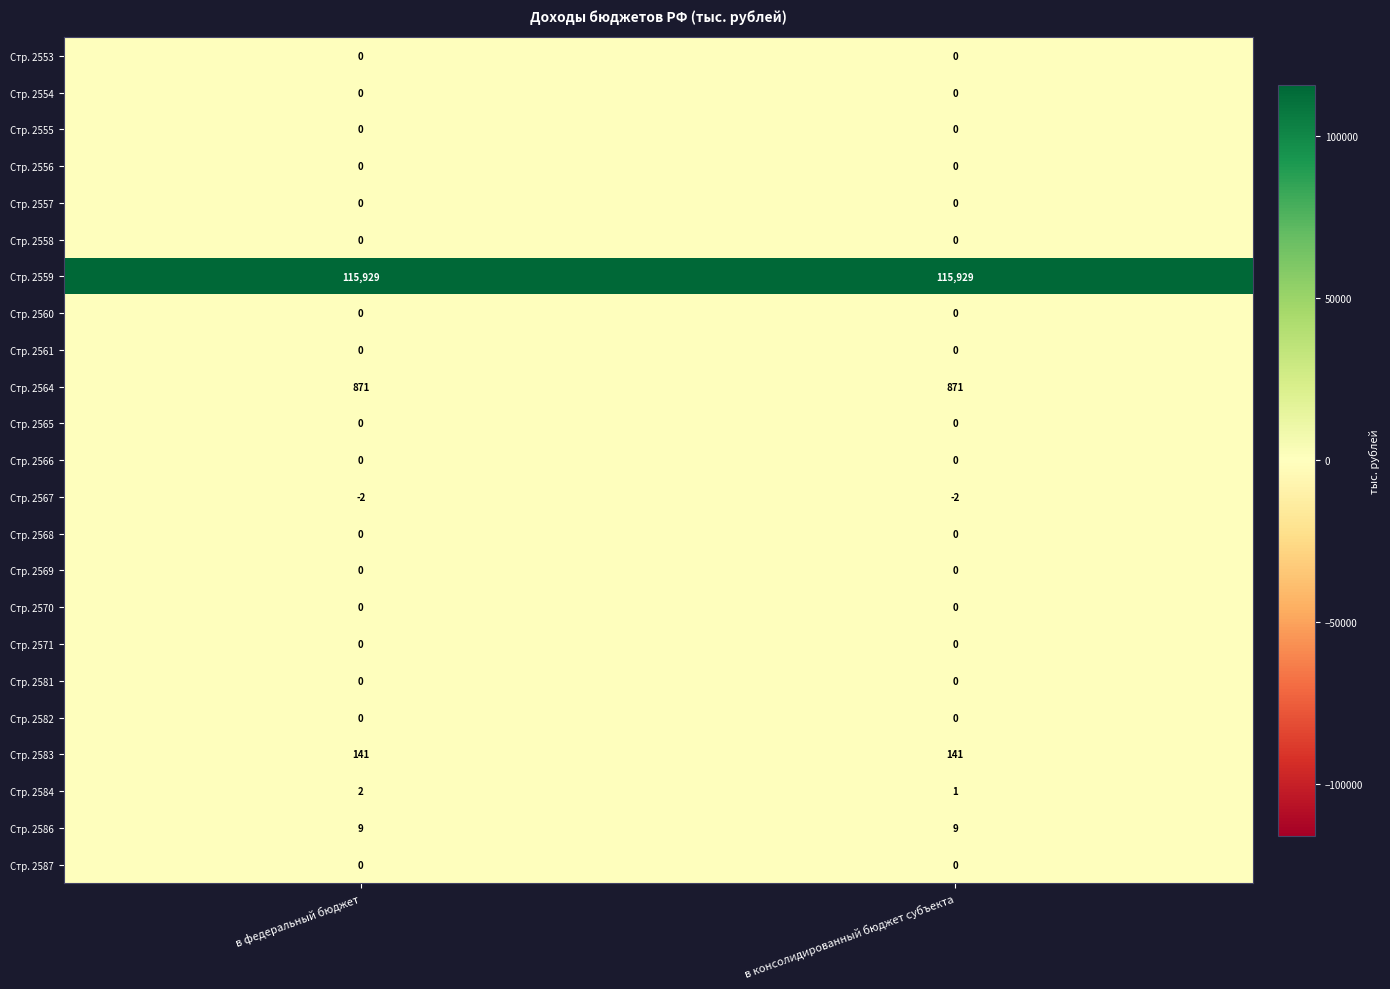

Which series has the largest range (max minus min)?

Стр. 2584